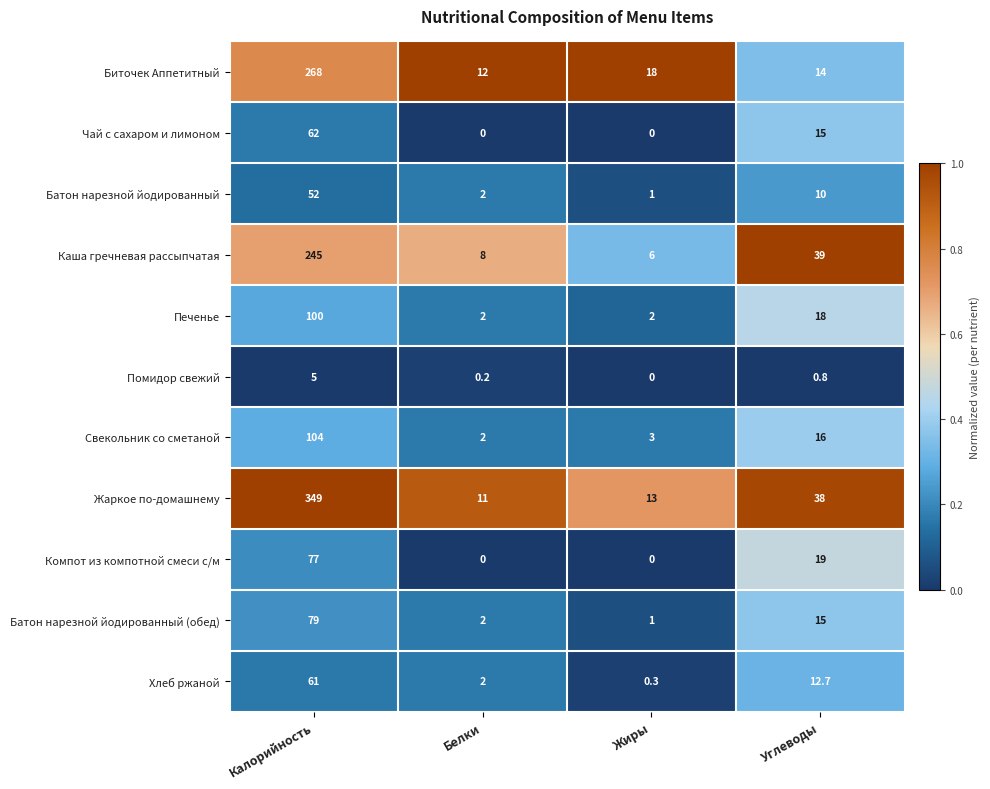

Where is Жаркое по-домашнему nearest to the value 180?

Углеводы